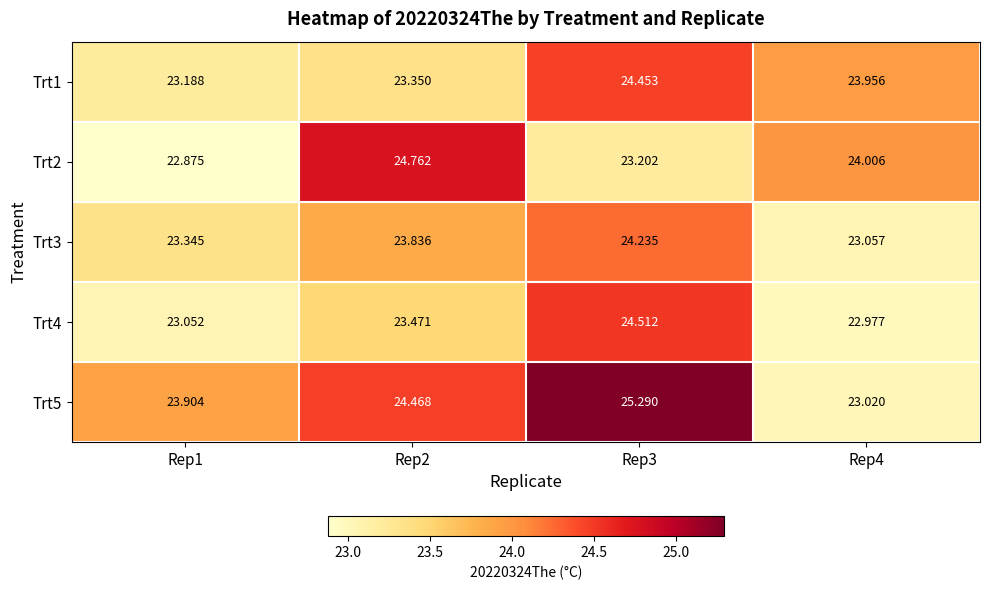

Is the value of Trt4 at Rep1 greater than the value of Trt1 at Rep3?

No